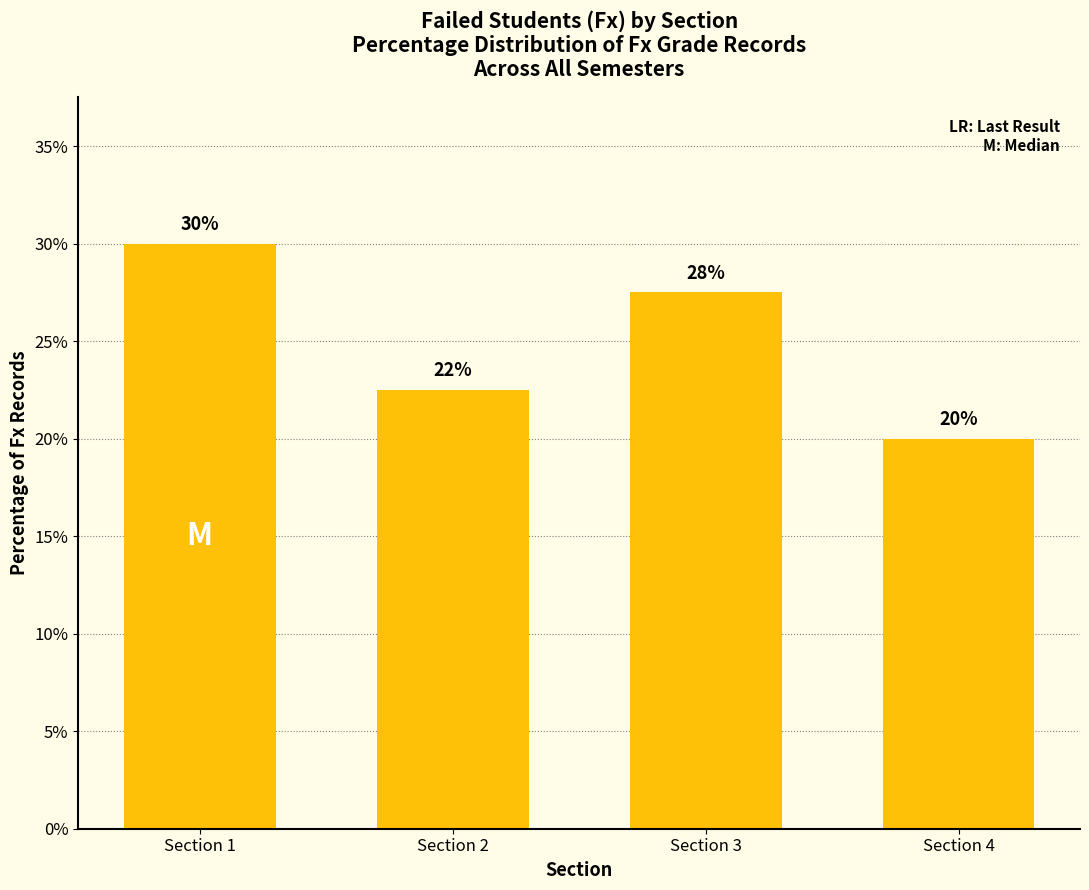

The chart shows a value of 27.5 at Section 3. True or false?

True